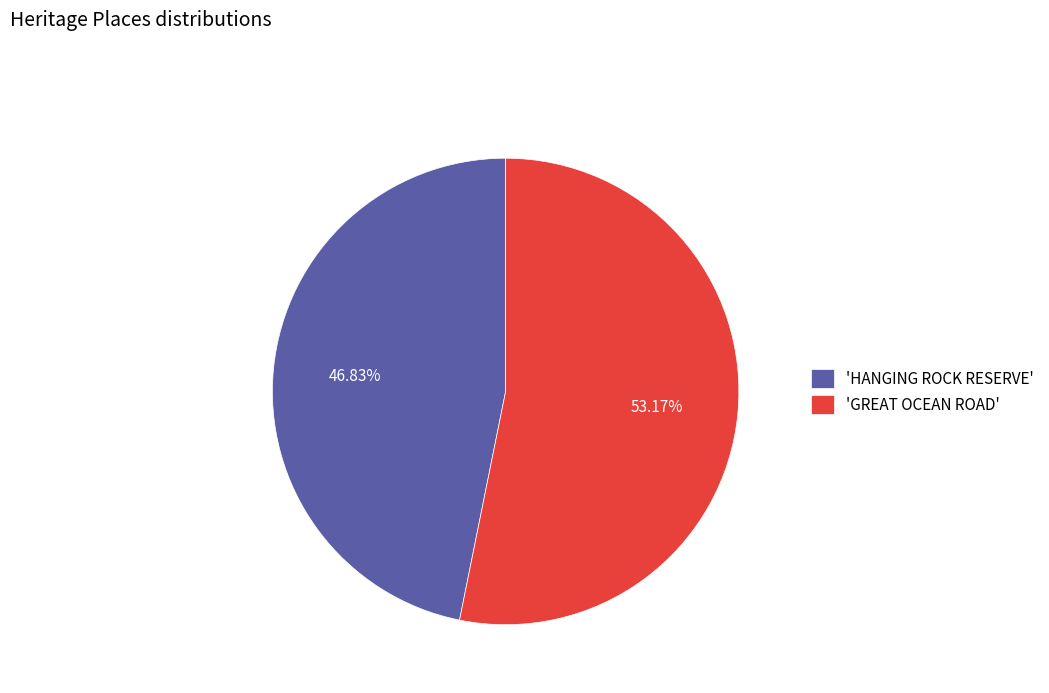

Approximately how many times larger is the value at 'HANGING ROCK RESERVE' compared to 'GREAT OCEAN ROAD'?

0.9